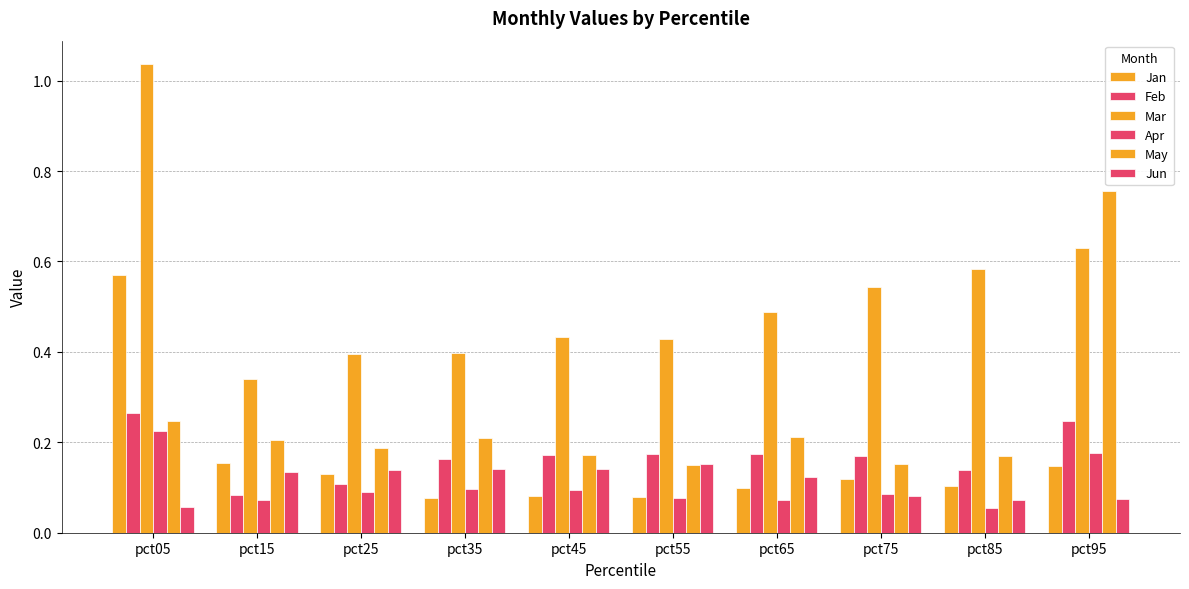

Which series has the largest total across all categories?

Mar